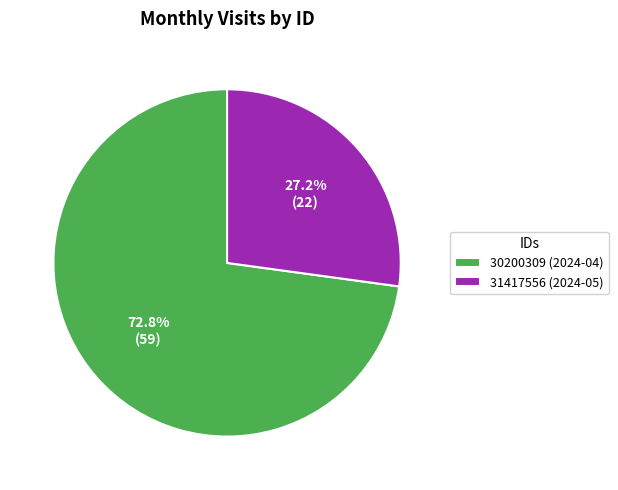

Between 30200309 (2024-04) and 31417556 (2024-05), which is larger?

30200309 (2024-04)